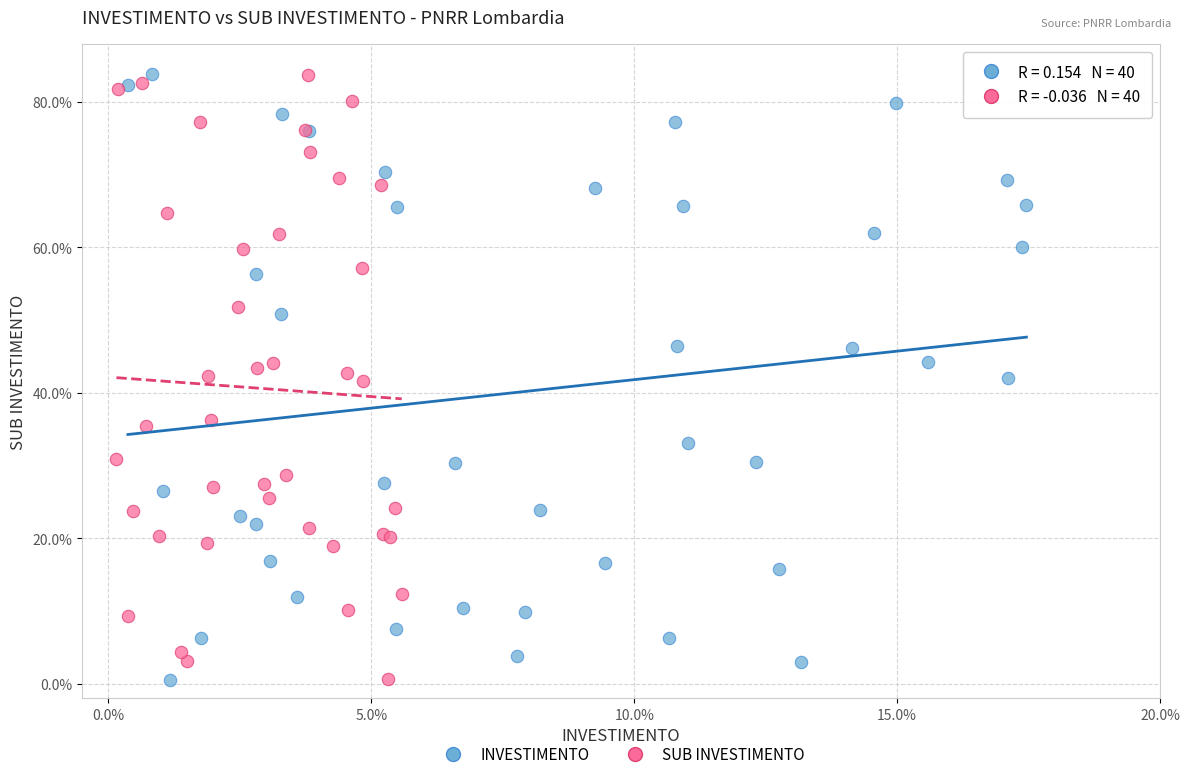

What are all the series names shown in the legend?

INVESTIMENTO, SUB INVESTIMENTO